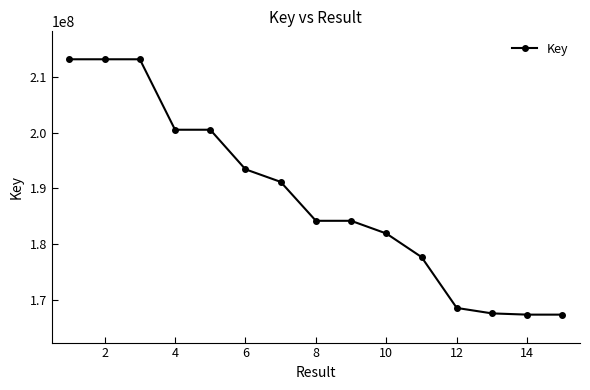

Does the chart display data point markers on the line(s)?

Yes